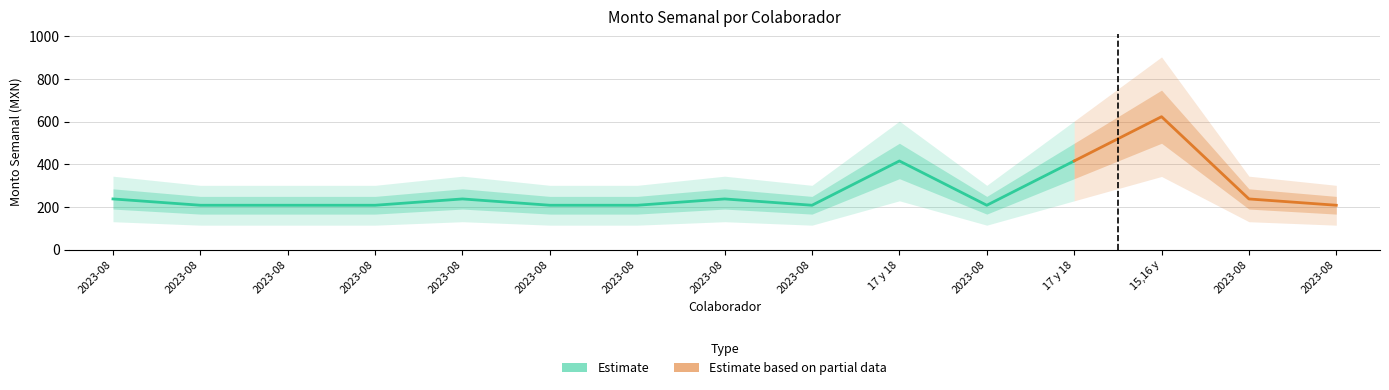

Reading left to right, list all the values displayed in this chart.

2023-08-17=237.3	2023-08-19=207.7	2023-08-15=207.7	2023-08-15=207.7	2023-08-17=237.3	2023-08-14=207.7	2023-08-15=207.7	2023-08-14=237.3	2023-08-14=207.7	17 y 18=415.5	2023-08-15=207.7	17 y 18=415.5	15,16 y 17=623.2	2023-08-14=237.3	2023-08-19=207.7